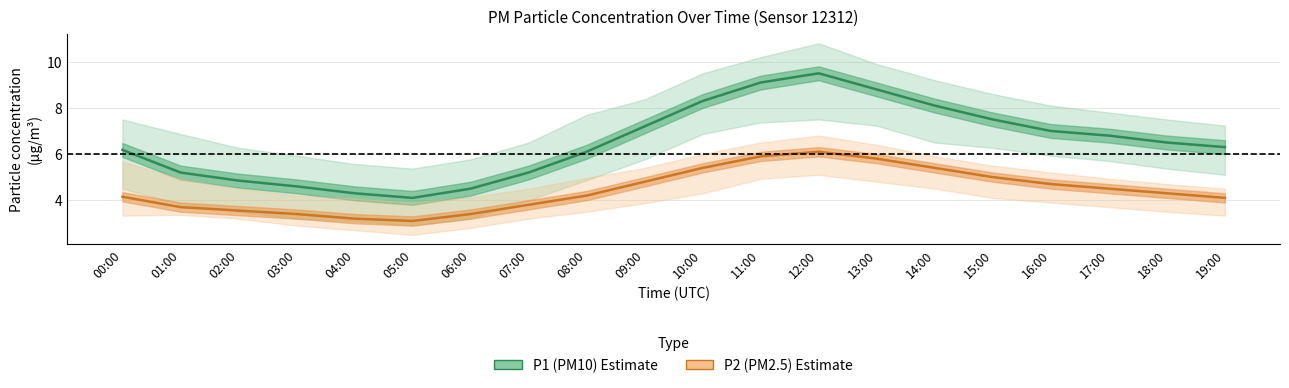

What is the value of the P1 (PM10) point at the 4th from the left?

4.6